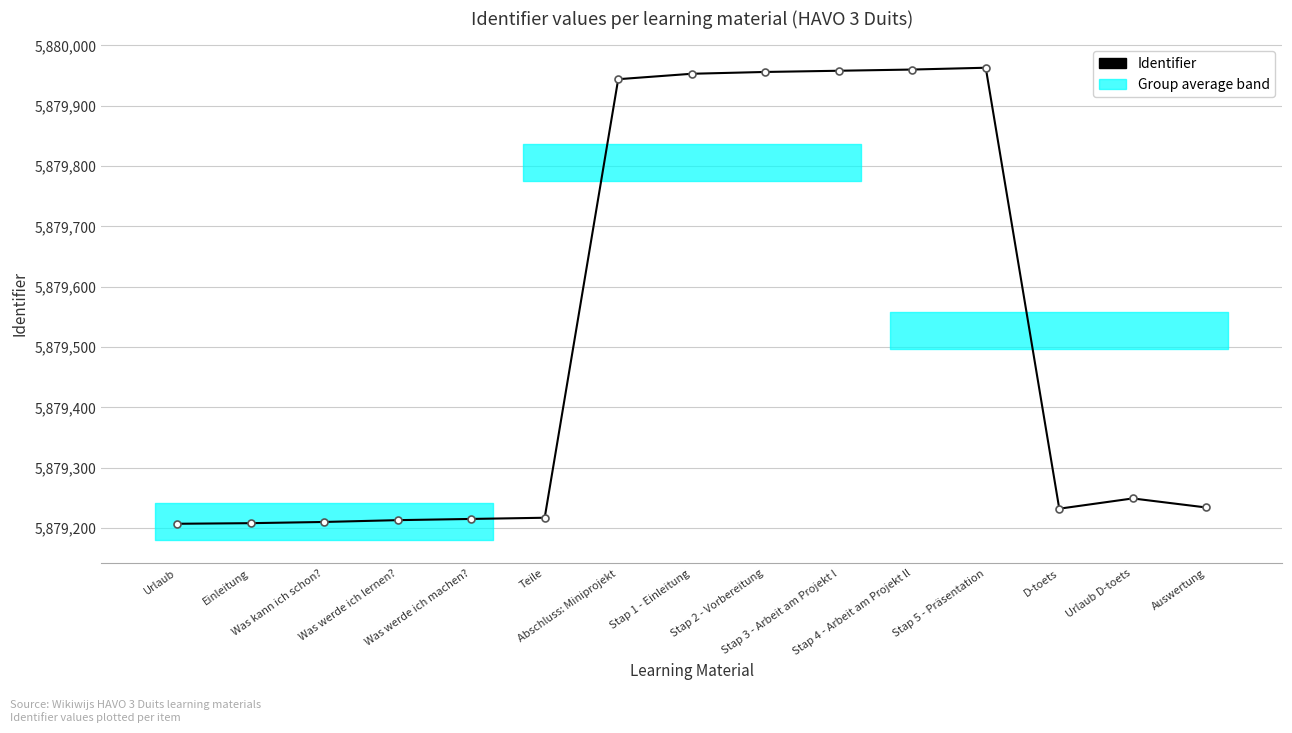

What is the greatest value displayed?

5879963